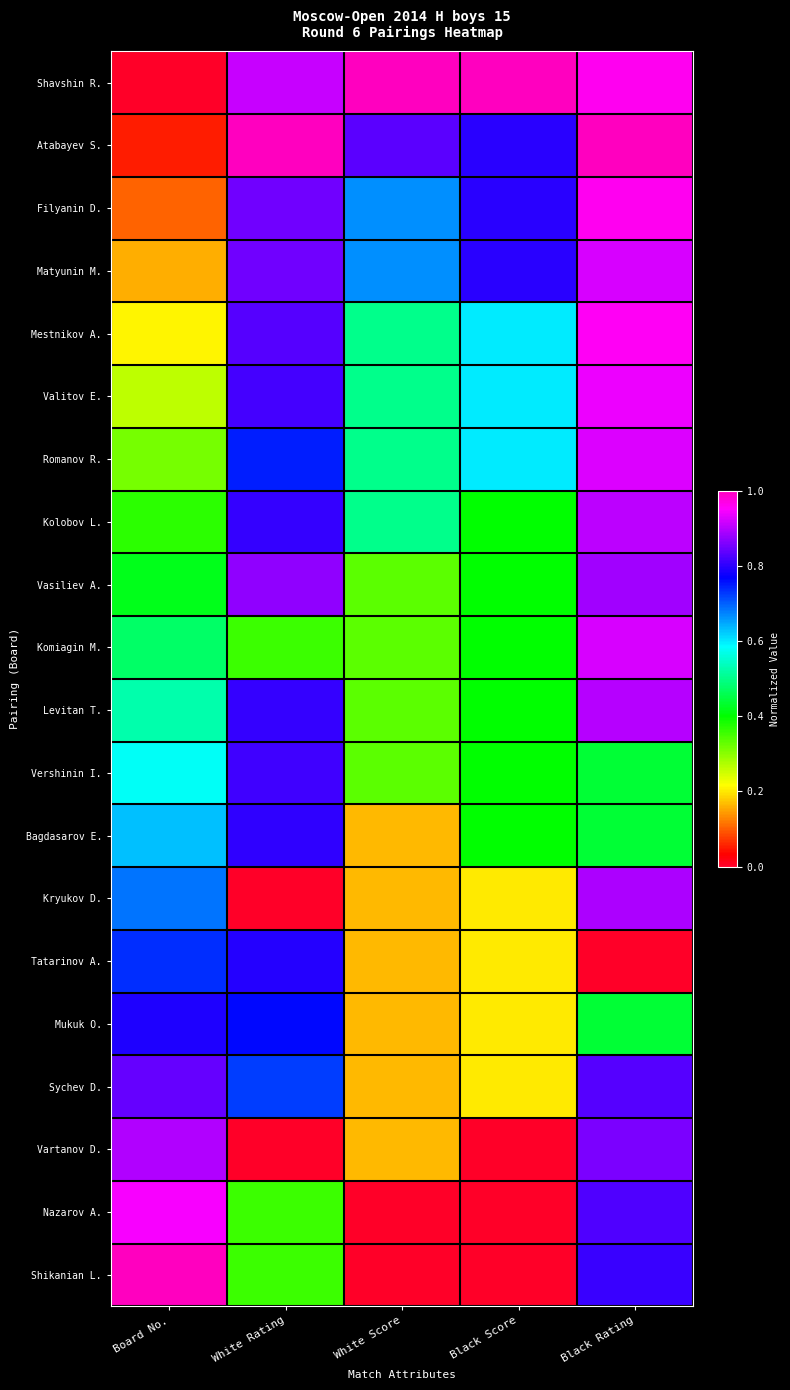

What is the difference between the highest and lowest values at Black Score?

1.0